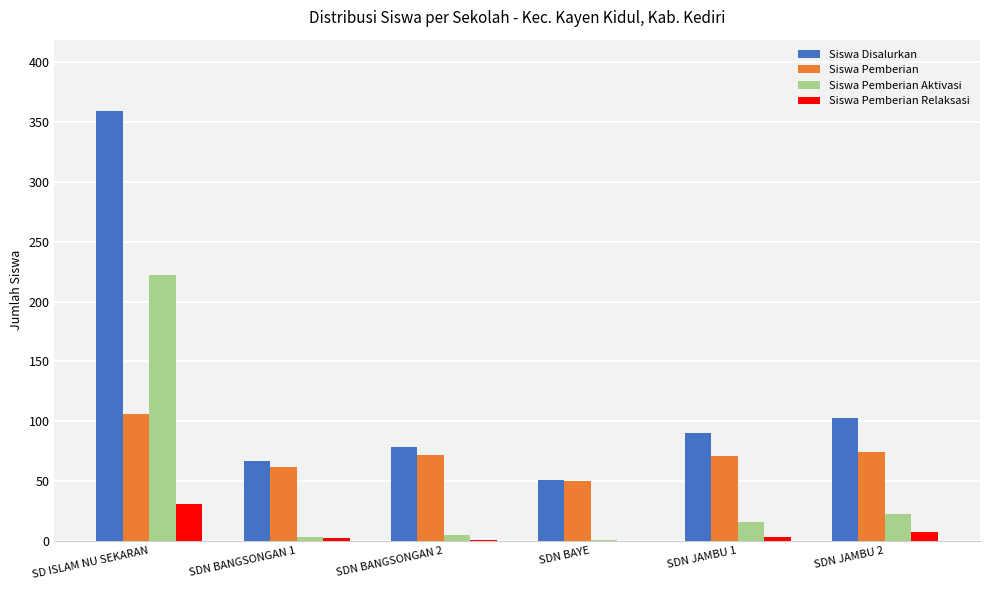

True or false: Siswa Pemberian Aktivasi has a value of 119 at SD ISLAM NU SEKARAN.

False